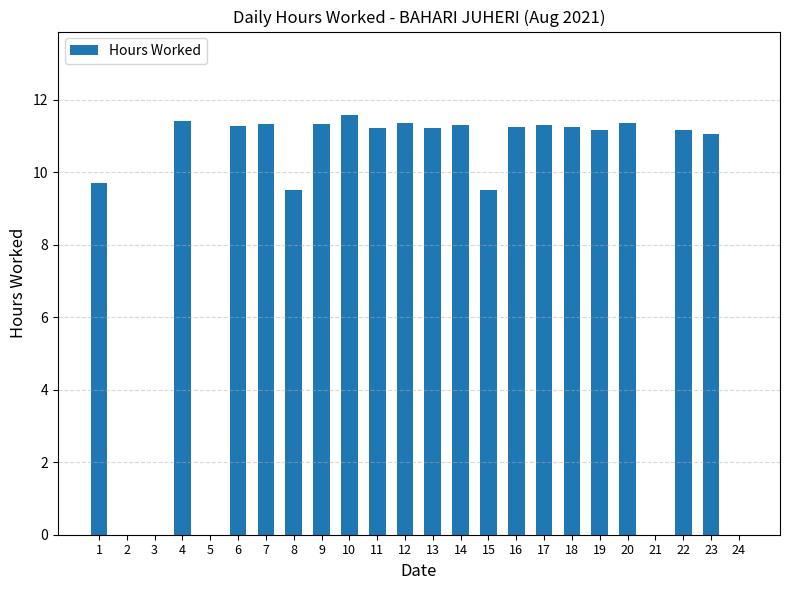

What is the maximum value shown in the chart?

11.6